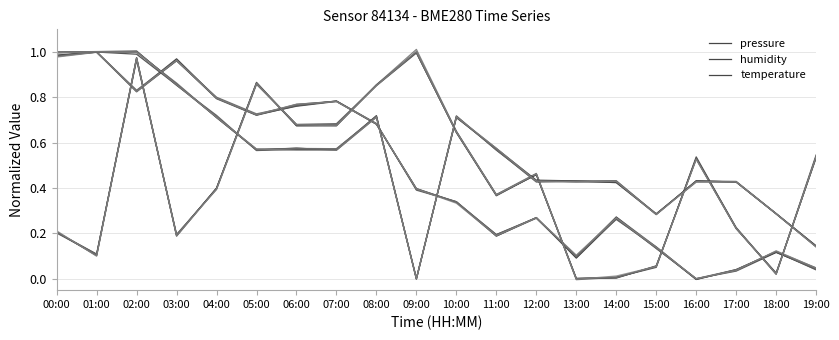

At which label does pressure reach its peak?

01:00